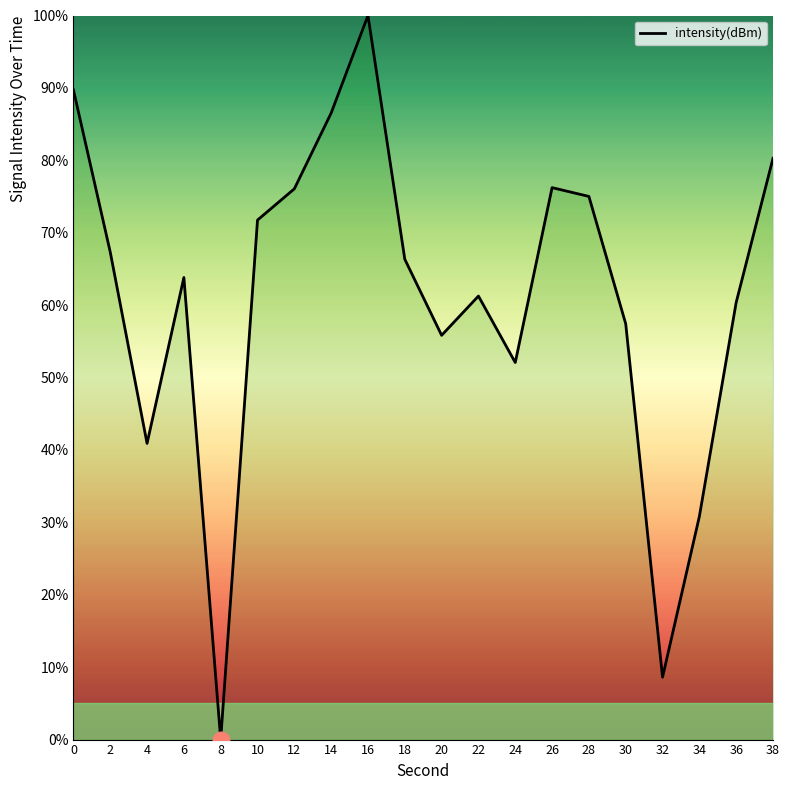

What is the maximum value shown in the chart?

100.0